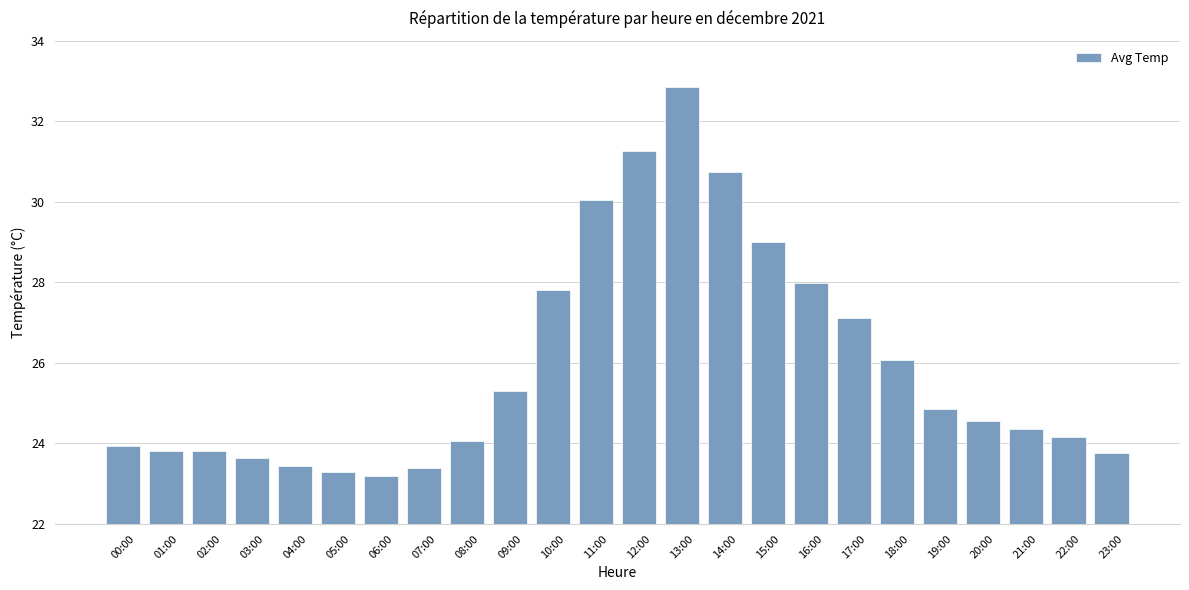

How many values are below 24?

9